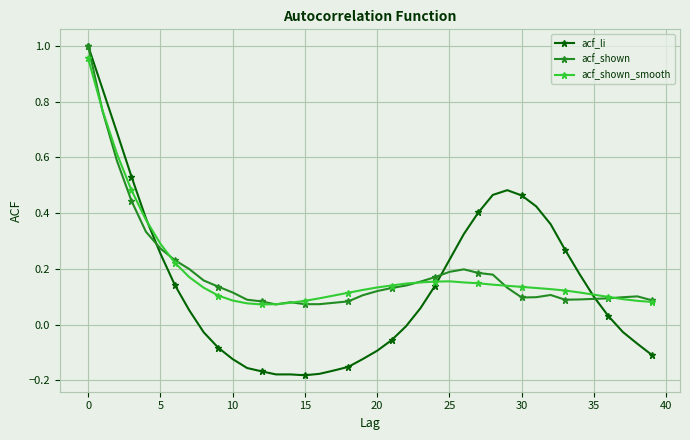

At which label does acf_shown_smooth reach its minimum?

12